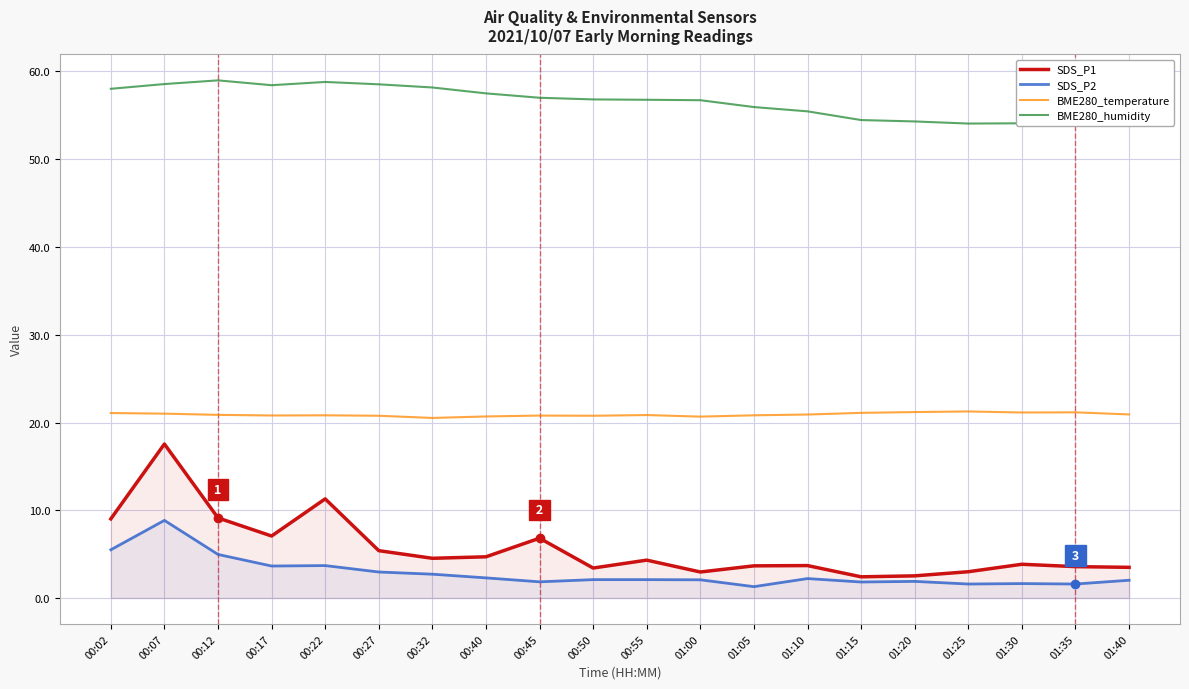

Reading left to right, what are all the values shown in this chart?

SDS_P1: 00:02=9.0	00:07=17.6	00:12=9.1	00:17=7.1	00:22=11.3	00:27=5.4	00:32=4.5	00:40=4.7	00:45=6.8	00:50=3.4	00:55=4.3	01:00=3.0	01:05=3.7	01:10=3.7	01:15=2.4	01:20=2.5	01:25=3.0	01:30=3.9	01:35=3.6	01:40=3.5
SDS_P2: 00:02=5.5	00:07=8.8	00:12=5.0	00:17=3.6	00:22=3.7	00:27=3.0	00:32=2.7	00:40=2.3	00:45=1.9	00:50=2.1	00:55=2.1	01:00=2.1	01:05=1.3	01:10=2.2	01:15=1.8	01:20=1.9	01:25=1.6	01:30=1.6	01:35=1.6	01:40=2.0
BME280_temperature: 00:02=21.1	00:07=21.0	00:12=20.9	00:17=20.8	00:22=20.8	00:27=20.8	00:32=20.5	00:40=20.7	00:45=20.8	00:50=20.8	00:55=20.9	01:00=20.7	01:05=20.8	01:10=20.9	01:15=21.1	01:20=21.2	01:25=21.3	01:30=21.1	01:35=21.2	01:40=20.9
BME280_humidity: 00:02=58.0	00:07=58.6	00:12=59.0	00:17=58.4	00:22=58.8	00:27=58.5	00:32=58.2	00:40=57.5	00:45=57.0	00:50=56.8	00:55=56.8	01:00=56.7	01:05=55.9	01:10=55.5	01:15=54.5	01:20=54.3	01:25=54.1	01:30=54.1	01:35=54.2	01:40=54.5